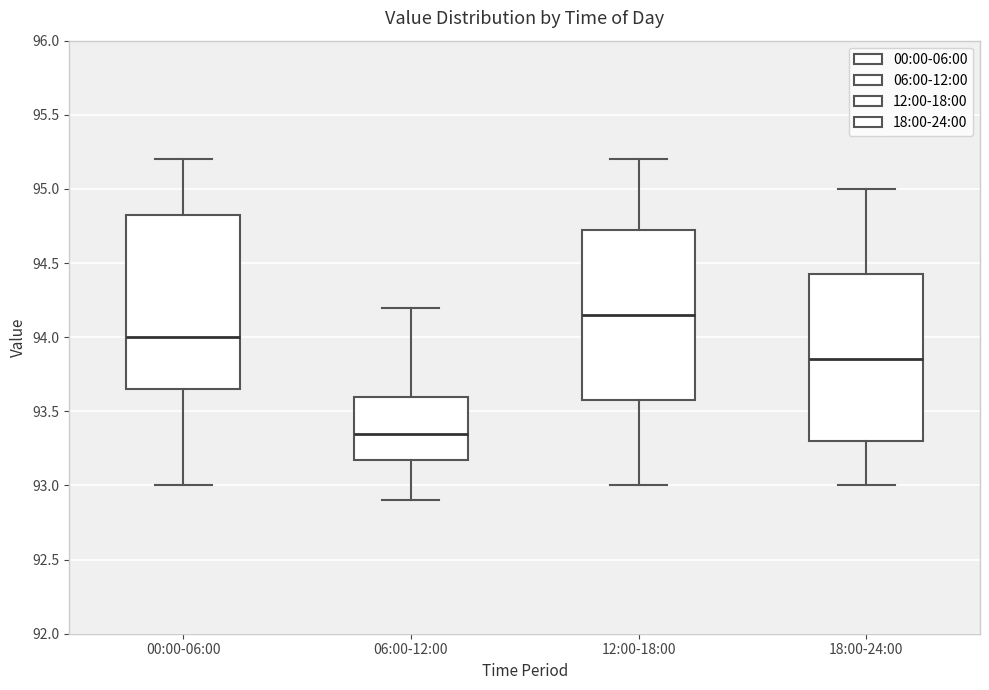

Reading left to right, transcribe this box plot: for each box, give where its median line is, the range the box spans, and where its two whiskers end, as read against the y-axis. The values are not printed on the chart, so give them approximately, as read against the axis.

00:00-06:00: median 94.00, box 93.65 to 94.85, whiskers 93.00 to 95.20
06:00-12:00: median 93.35, box 93.20 to 93.60, whiskers 92.90 to 94.20
12:00-18:00: median 94.15, box 93.60 to 94.75, whiskers 93.00 to 95.20
18:00-24:00: median 93.85, box 93.30 to 94.45, whiskers 93.00 to 95.00